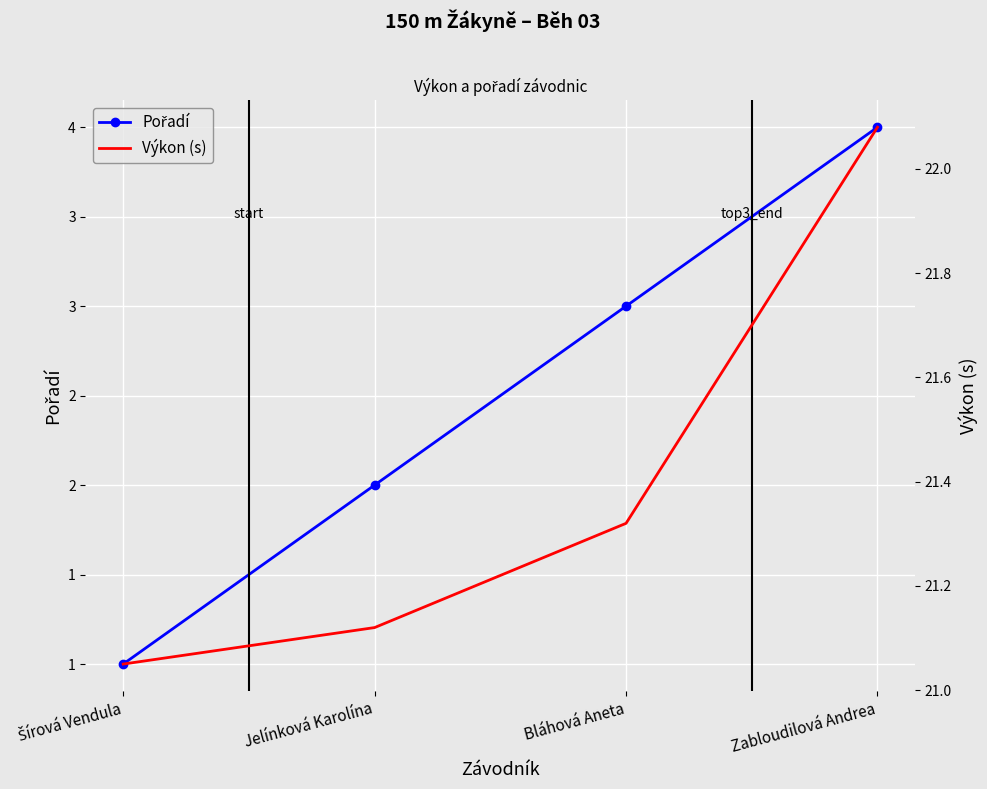

What is the difference between the Výkon (s) values at Bláhová Aneta and Zabloudilová Andrea?

0.8